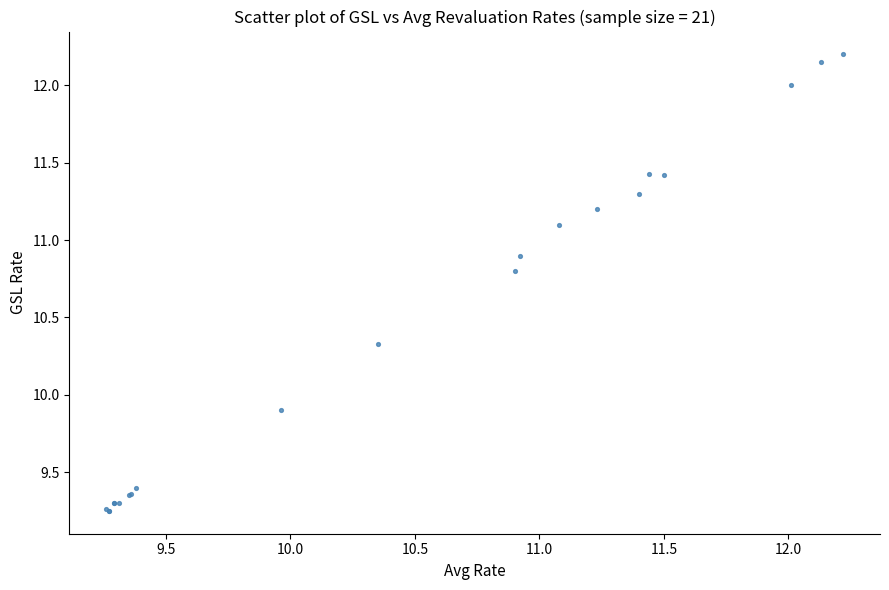

What Y value in the scatter plot is closest to 10?

9.9